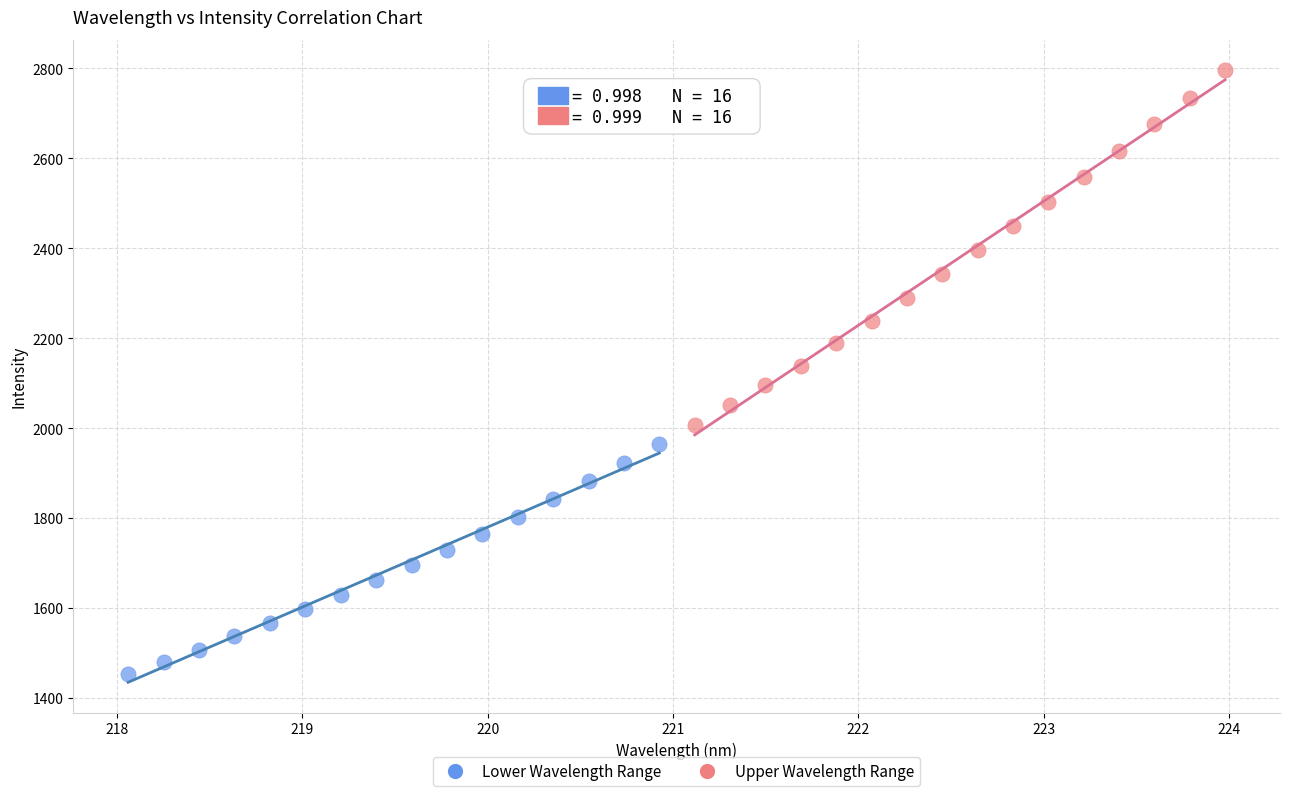

What are all the series names shown in the legend?

Lower Wavelength Range, Upper Wavelength Range